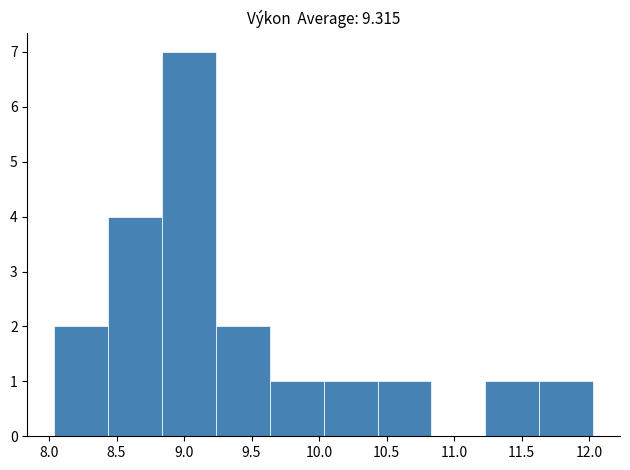

Reading left to right, list every bar in this chart as the range it spans on the x-axis followed by its height. Neither the bar edges nor the heights are printed on the chart, so give them approximately, as read against the axes.

8.05 to 8.45: 2
8.45 to 8.85: 4
8.85 to 9.25: 7
9.25 to 9.65: 2
9.65 to 10.05: 1
10.05 to 10.45: 1
10.45 to 10.85: 1
10.85 to 11.25: 0
11.25 to 11.65: 1
11.65 to 12.05: 1